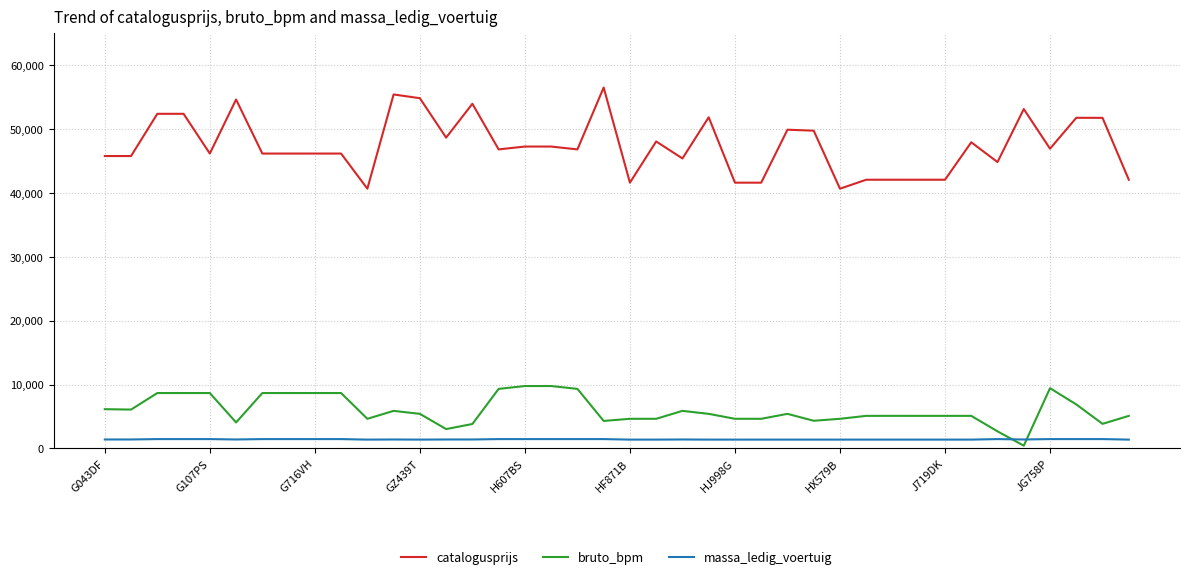

What is the difference between the maximum and minimum values in the bruto_bpm series?

9341